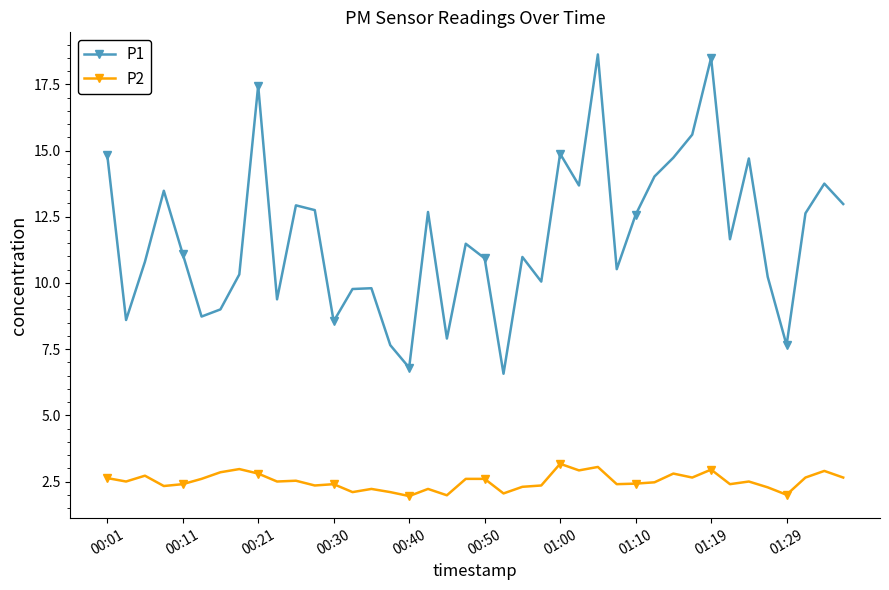

What is the maximum value shown in the chart?

18.6